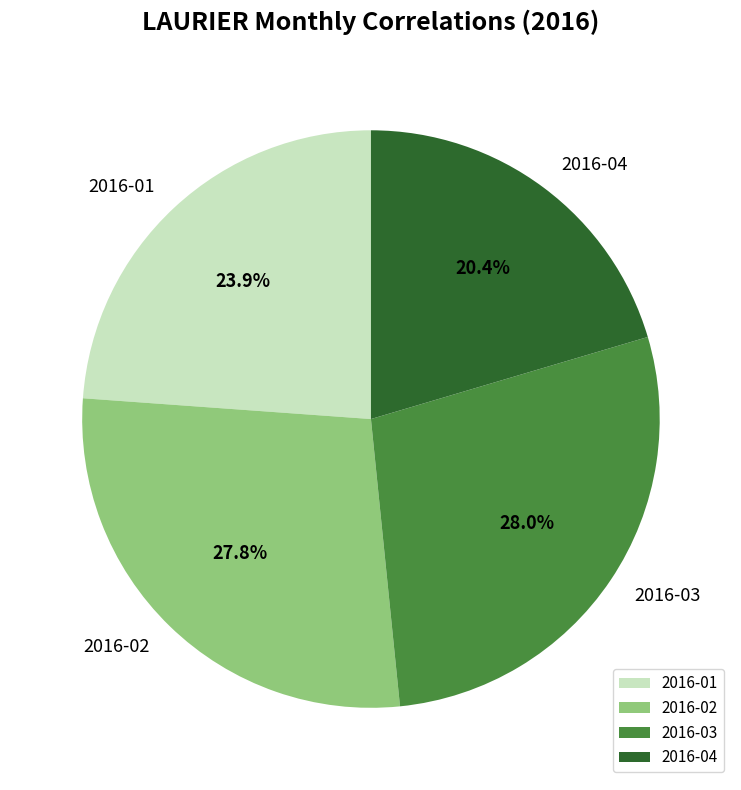

How many slices are in this pie chart?

4